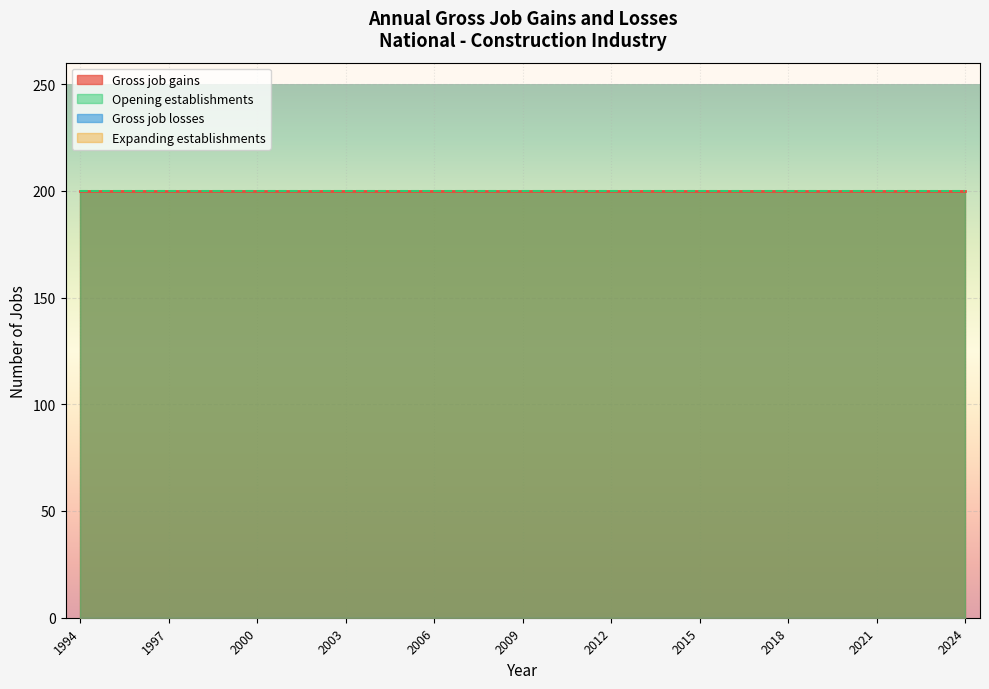

Is the value of Opening establishments at 2017 greater than the value of Gross job losses at 2024?

Yes